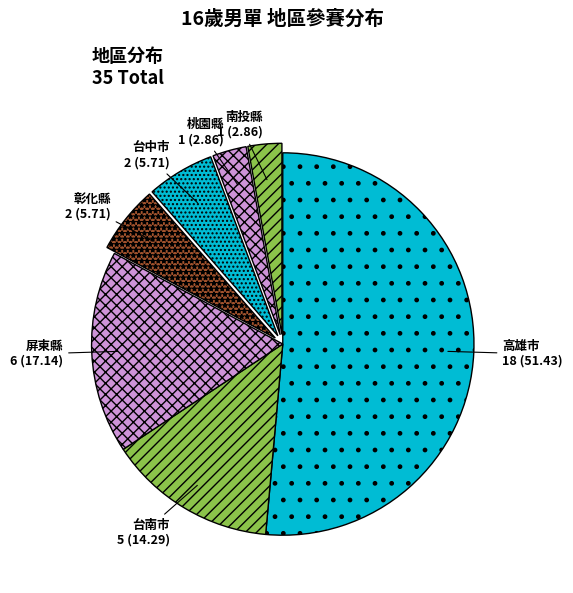

Which has a higher value, 高雄市 or 屏東縣?

高雄市